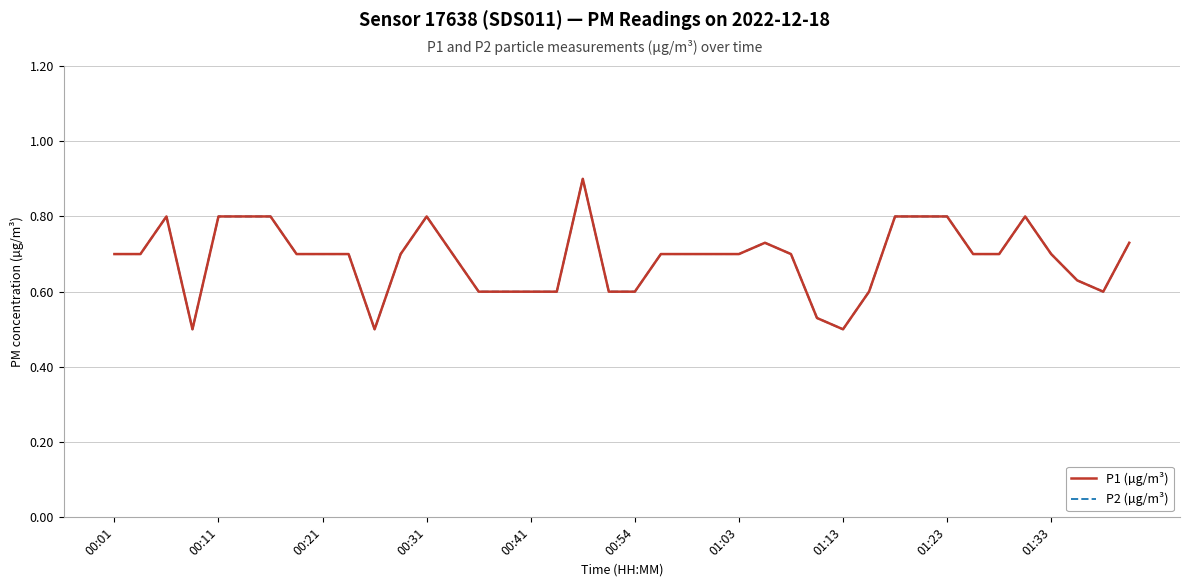

Does the chart display data point markers on the line(s)?

No